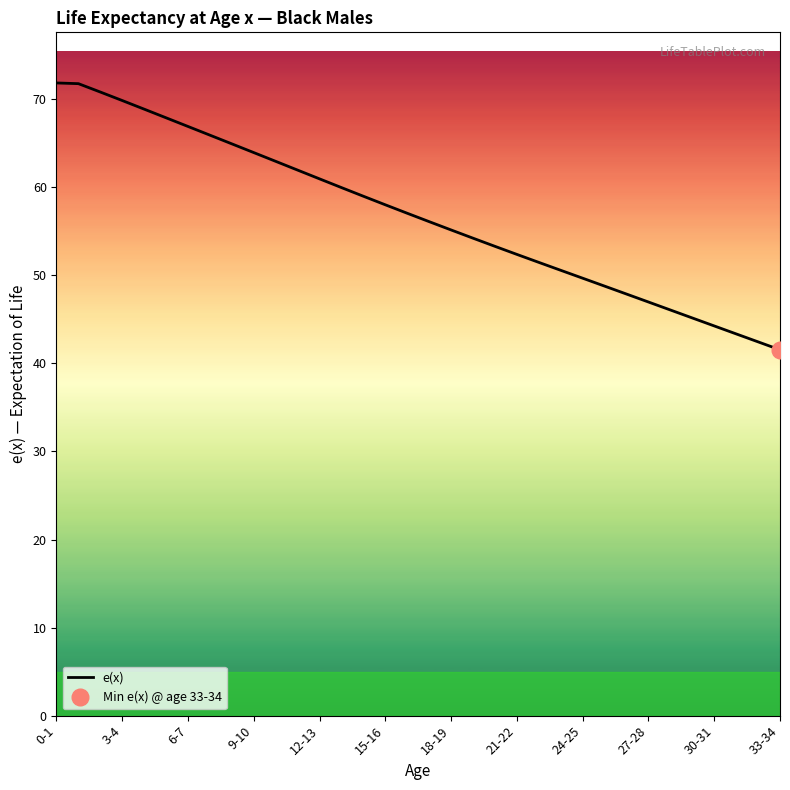

Is it true that e(x) equals 92.8 at 12-13?

False